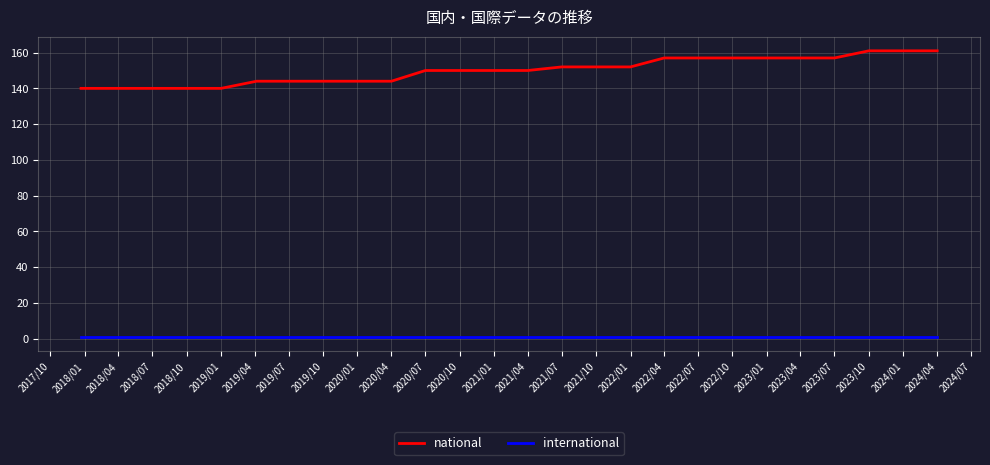

Which series has the largest range (max minus min)?

national